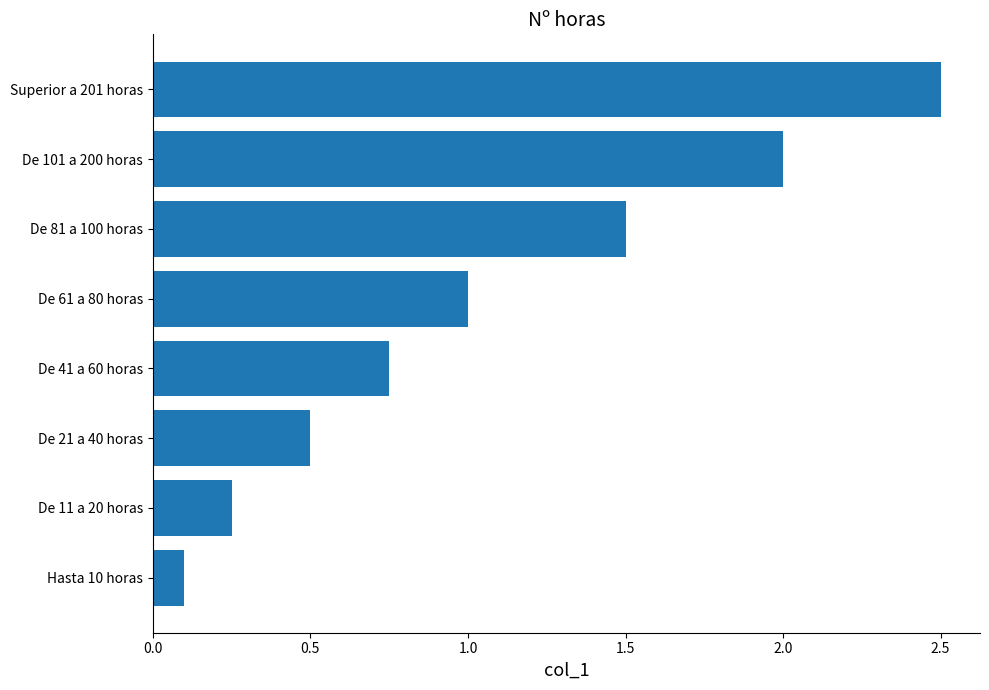

Count the number of categories in the chart.

8